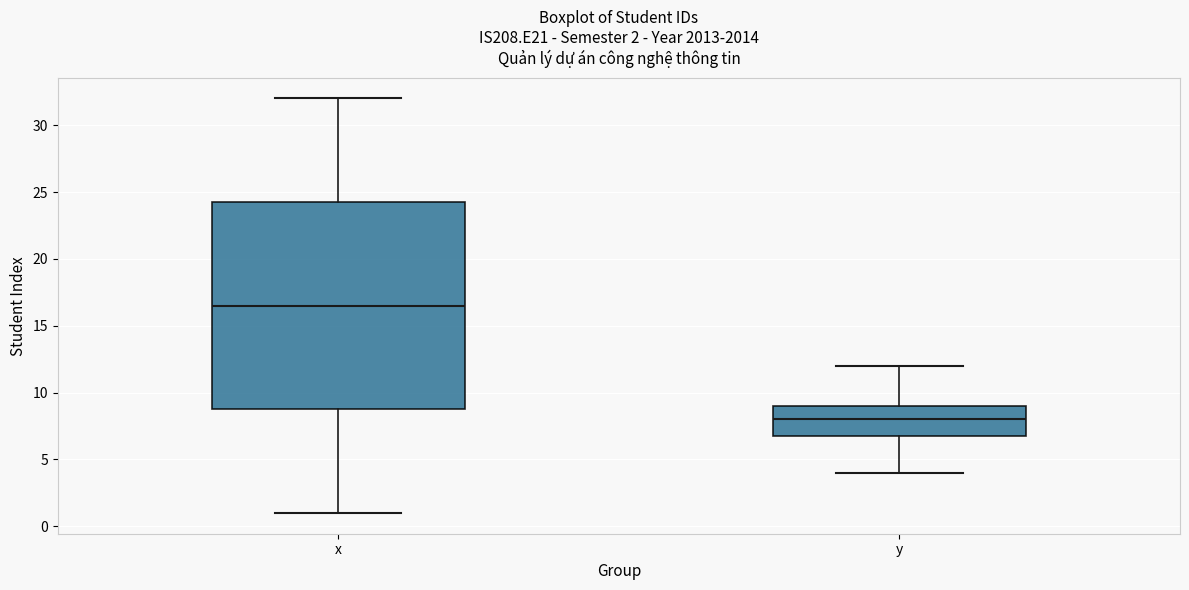

Which box is the tallest, from its lower edge to its upper edge?

x